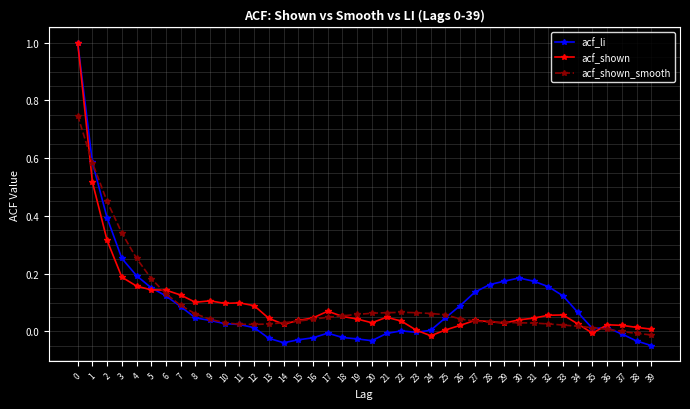

True or false: acf_shown and acf_shown_smooth intersect in this chart.

True